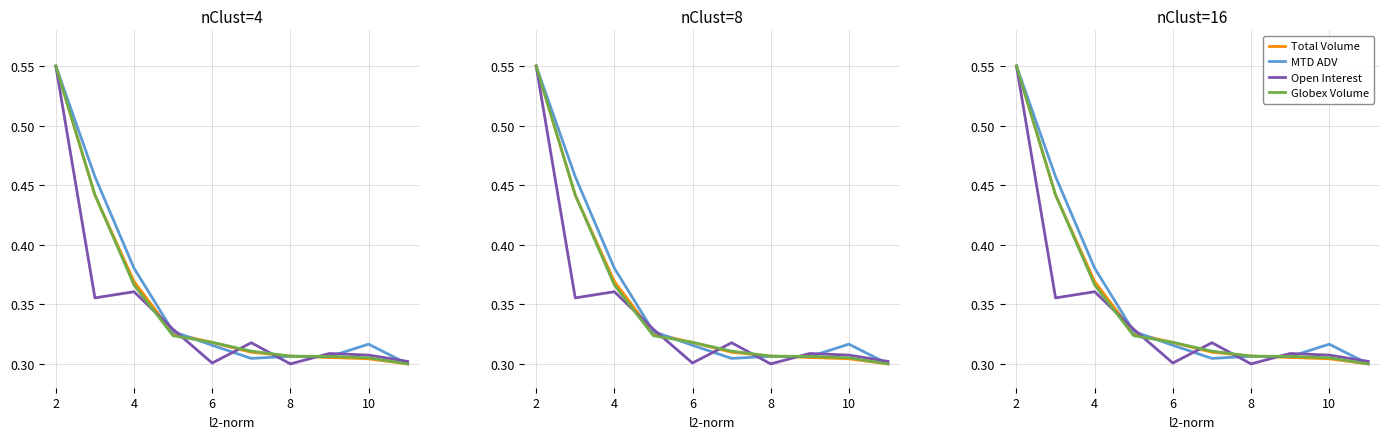

At how many categories does at least one series exceed 0?

10